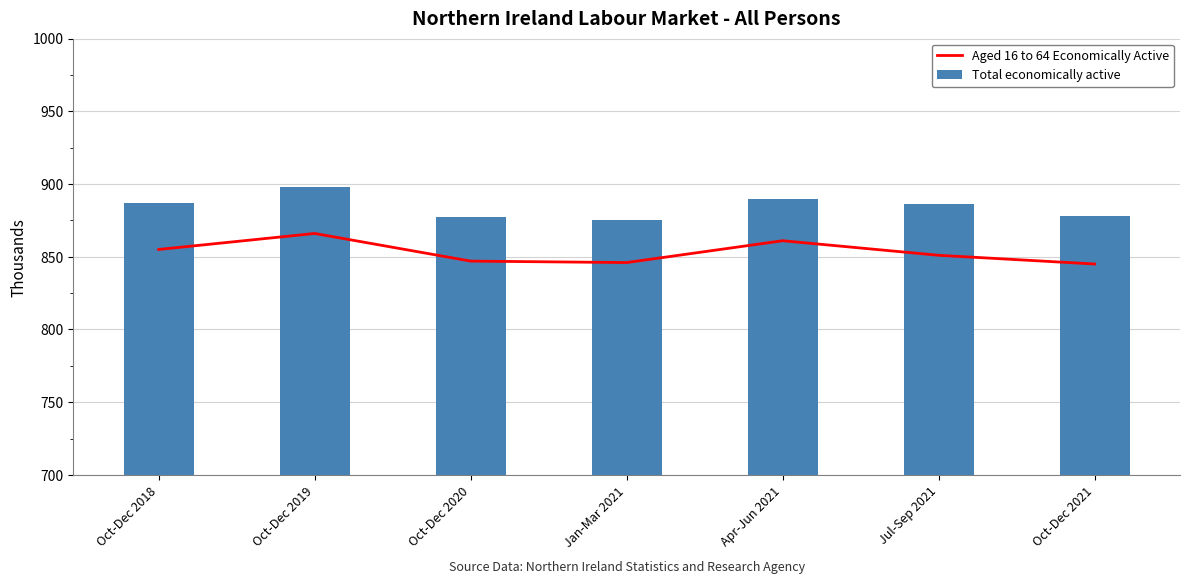

Is it true that Total economically active equals 1415 at Oct-Dec 2021?

False